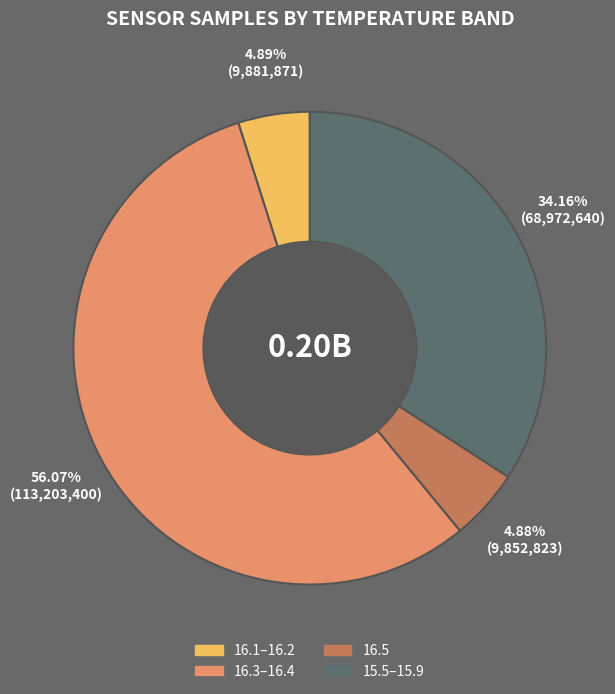

Do 16.5 and 16.3–16.4 together represent more than half of the pie?

Yes